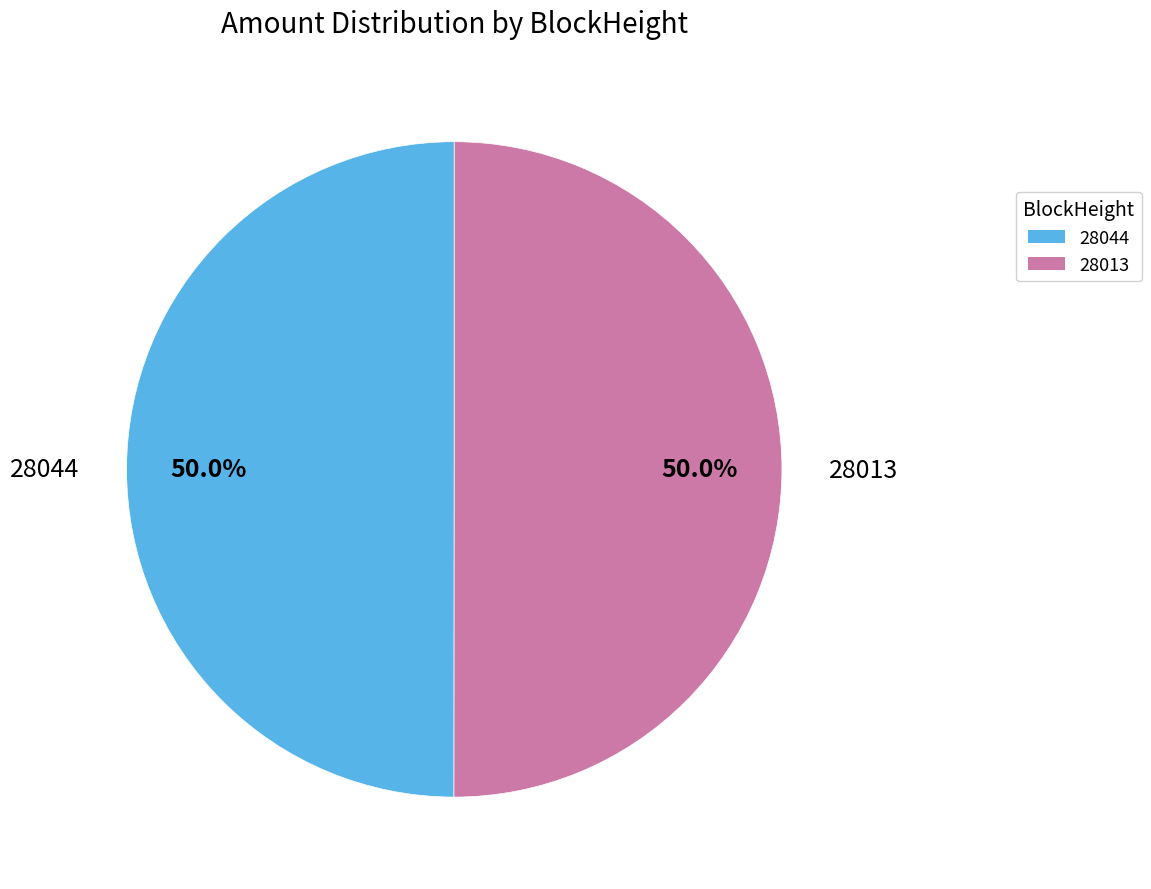

What is the ratio of the value at 28013 to the value at 28044?

1.0